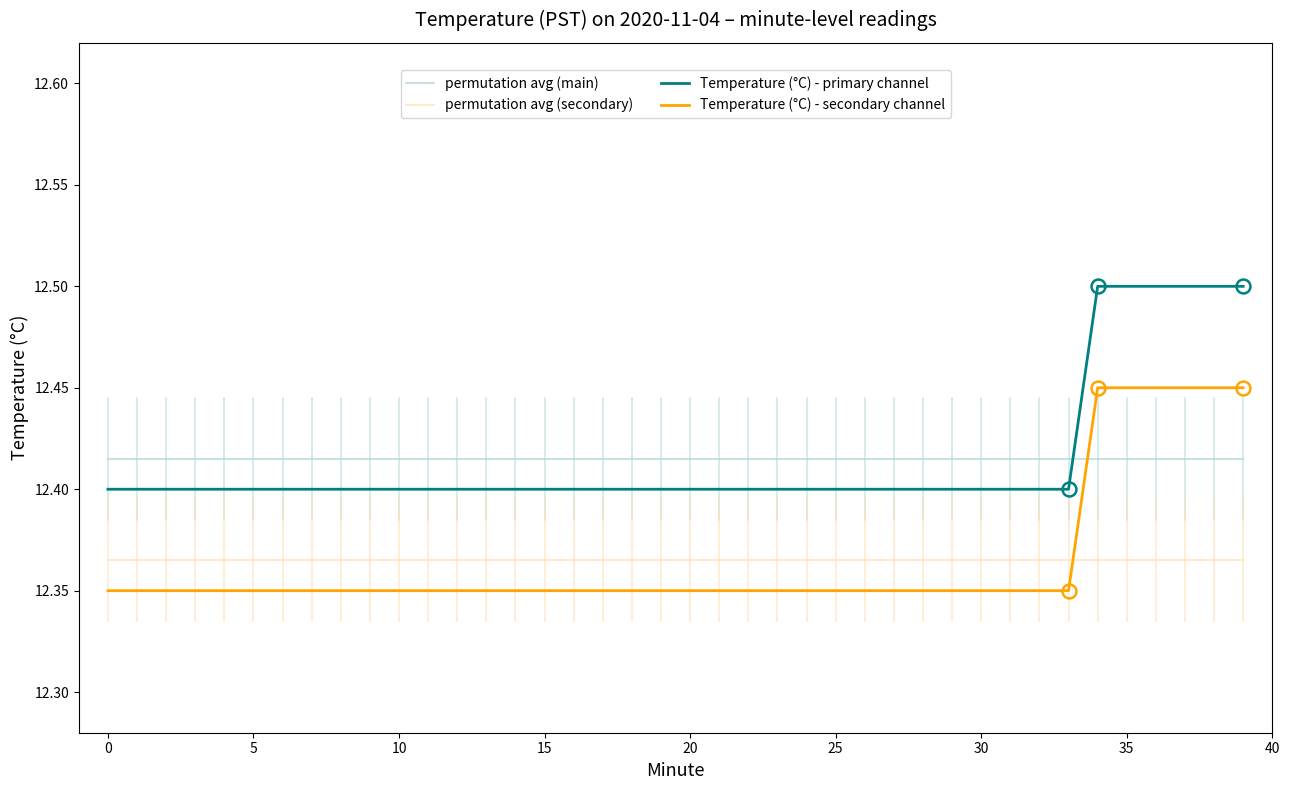

True or false: permutation avg (secondary) and Temperature (°C) - primary channel intersect in this chart.

False